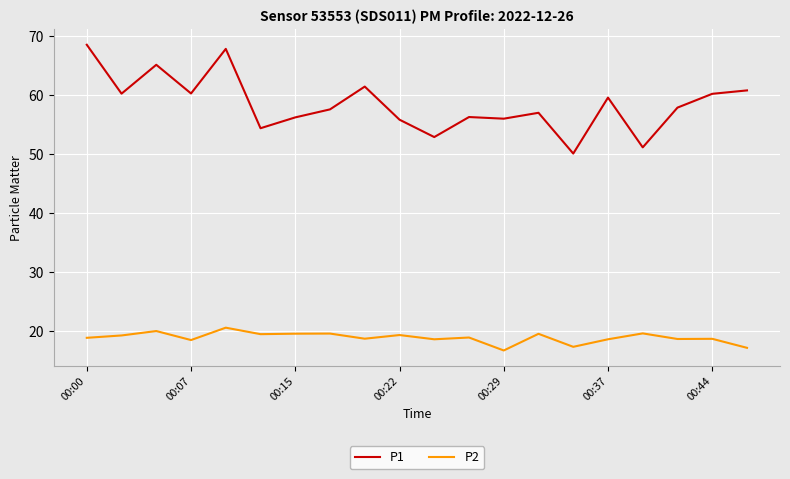

Which series has the largest range (max minus min)?

P1